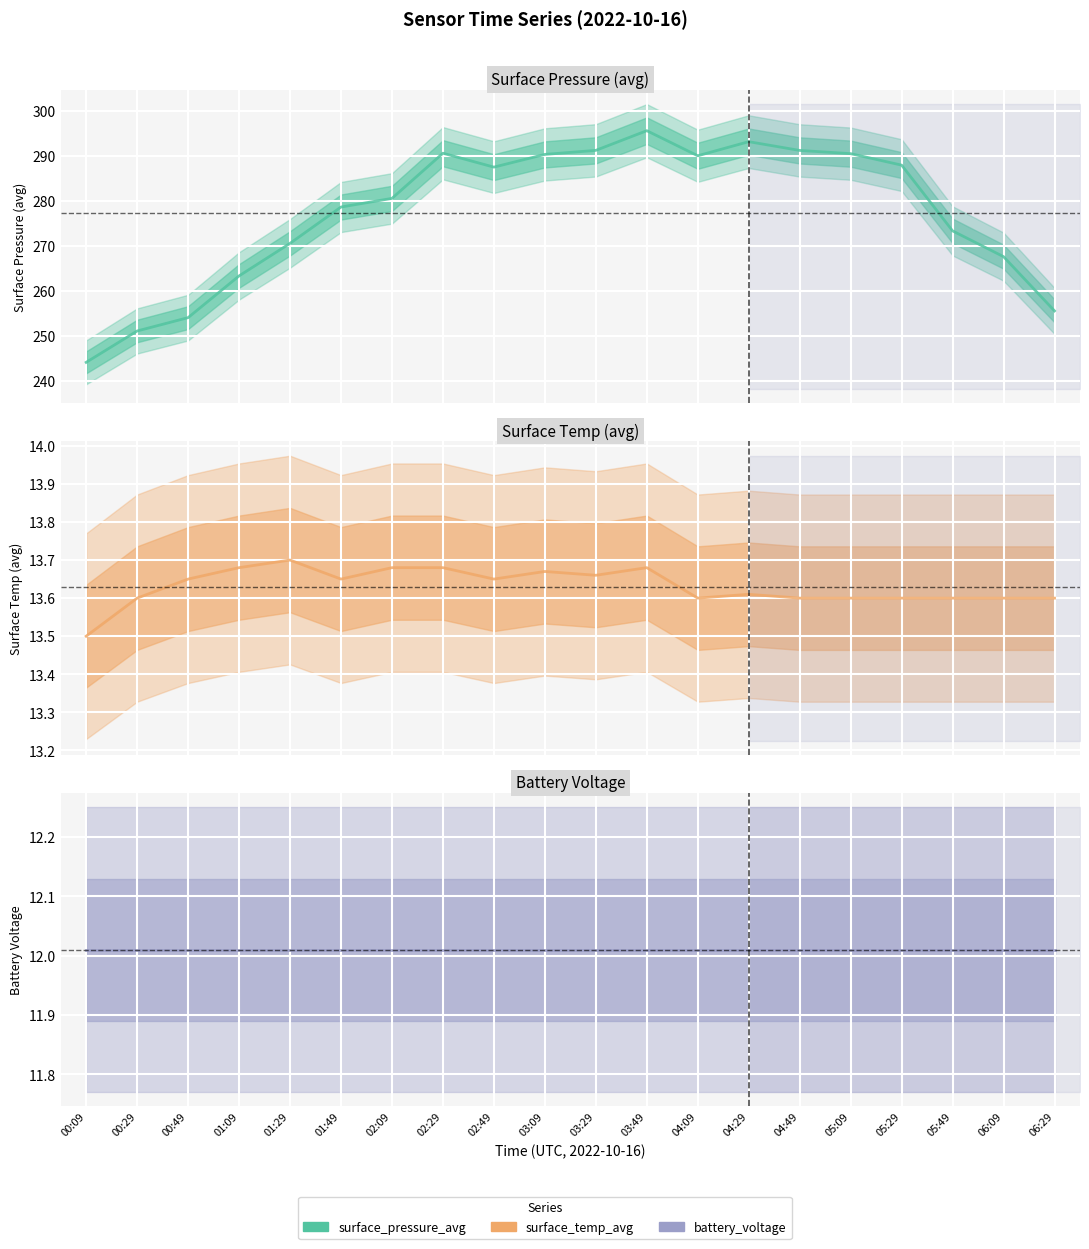

Which series has the largest range (max minus min)?

surface_pressure_avg